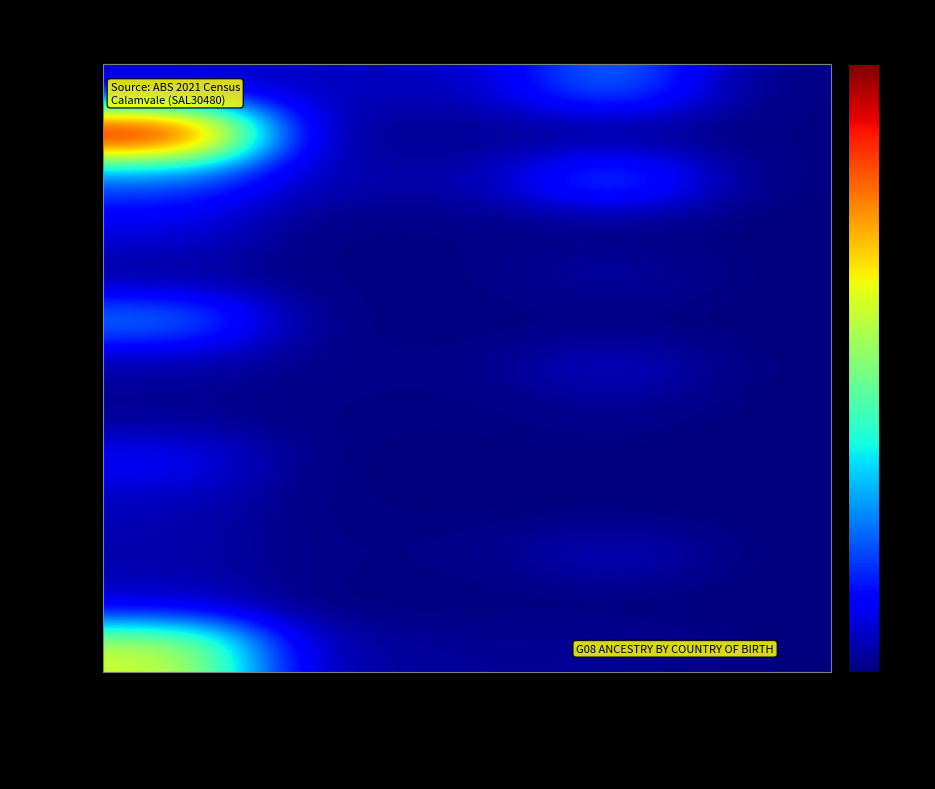

At which category is the sum across all series the highest?

Both parents born overseas